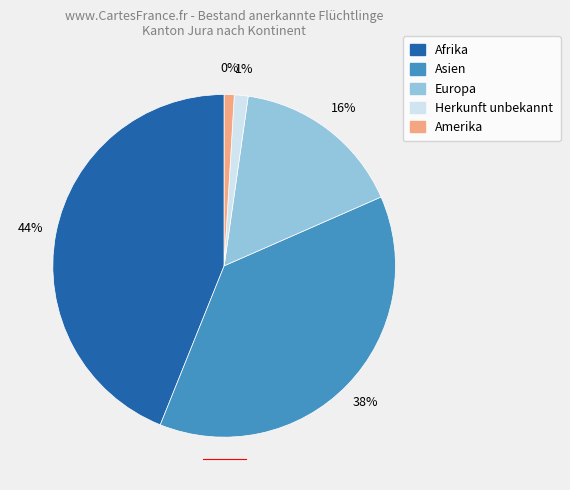

What percentage is the Amerika slice, to the nearest percent?

1%